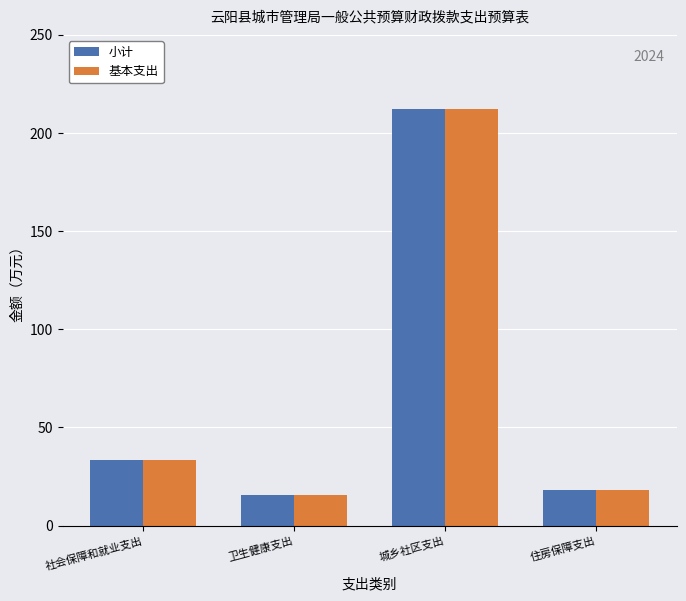

What are all the series names shown in the legend?

小计, 基本支出